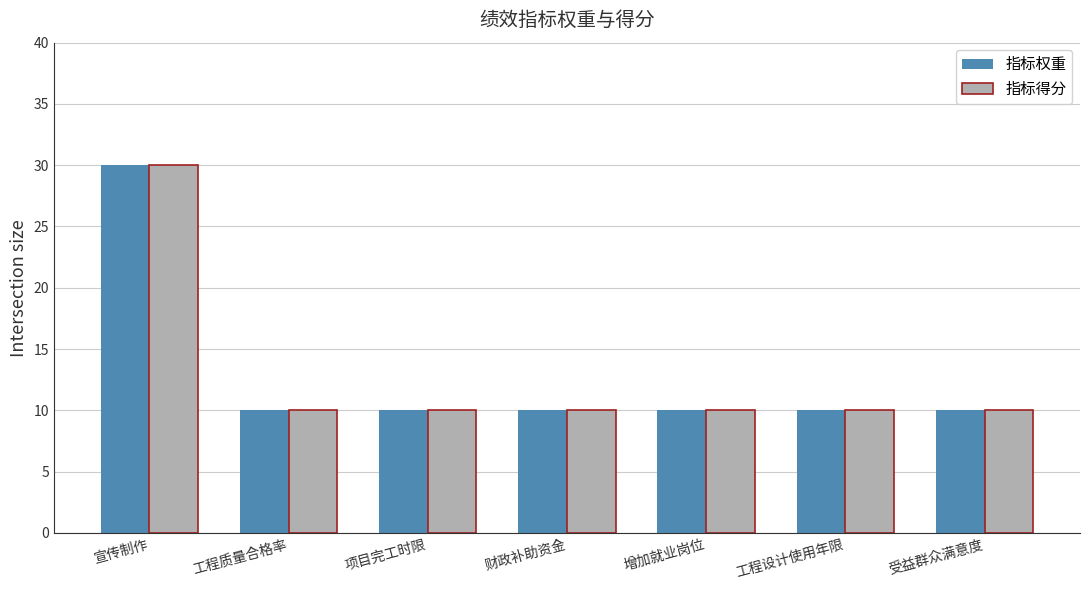

True or false: 指标得分 has a value of 15 at 工程设计使用年限.

False